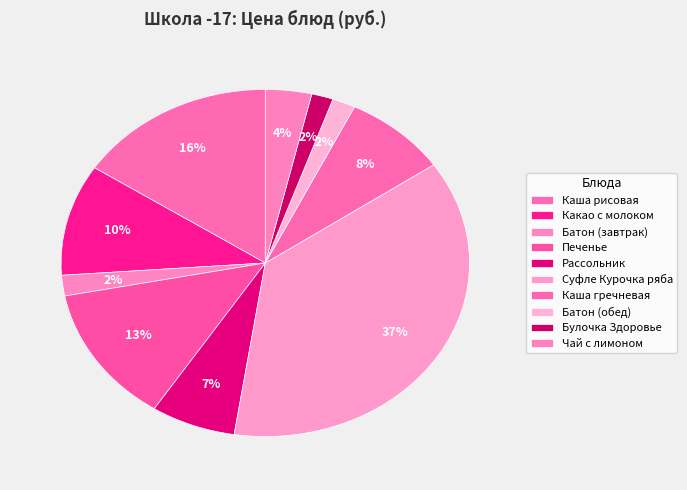

To the nearest percent, what is the combined percentage of Чай с лимоном and Каша гречневая?

12%